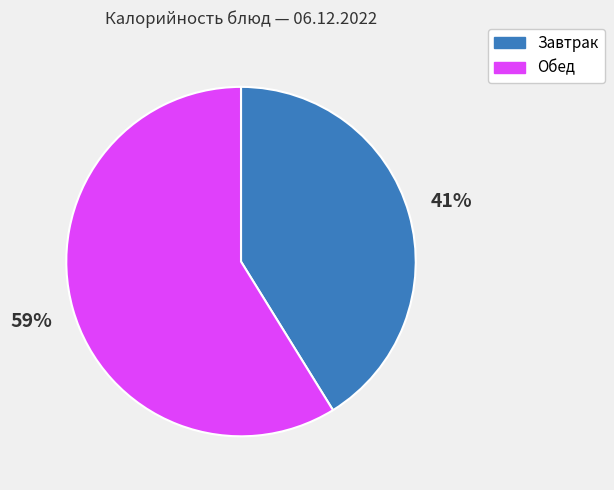

Is there a majority slice in this chart?

Yes